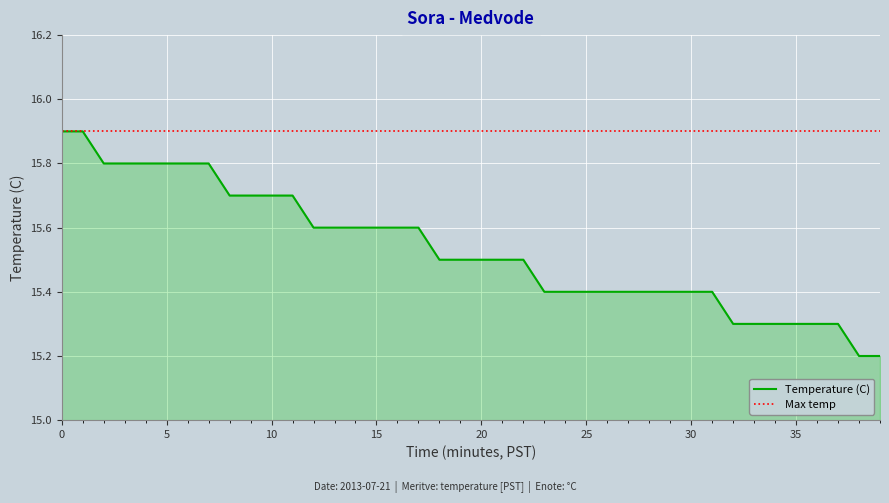

What is the label of the 30th point from the right?

10